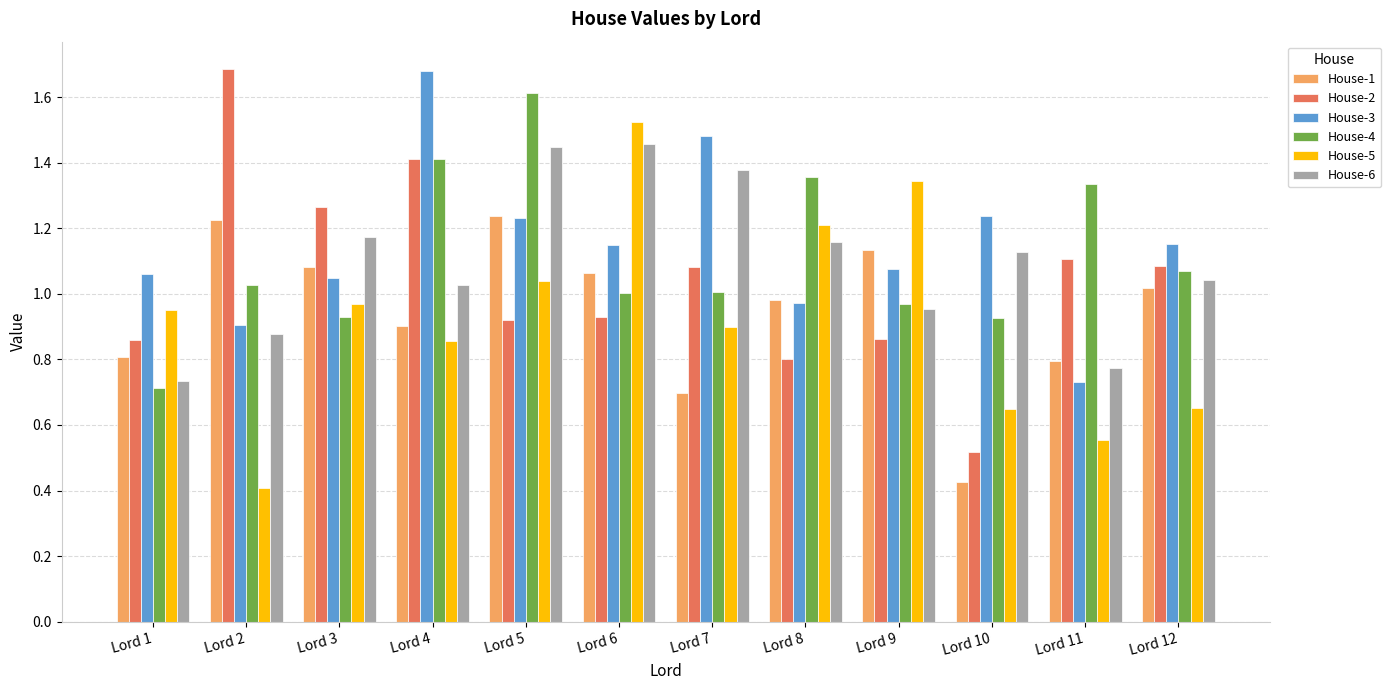

What is the total value across all series at Lord 3?

6.5